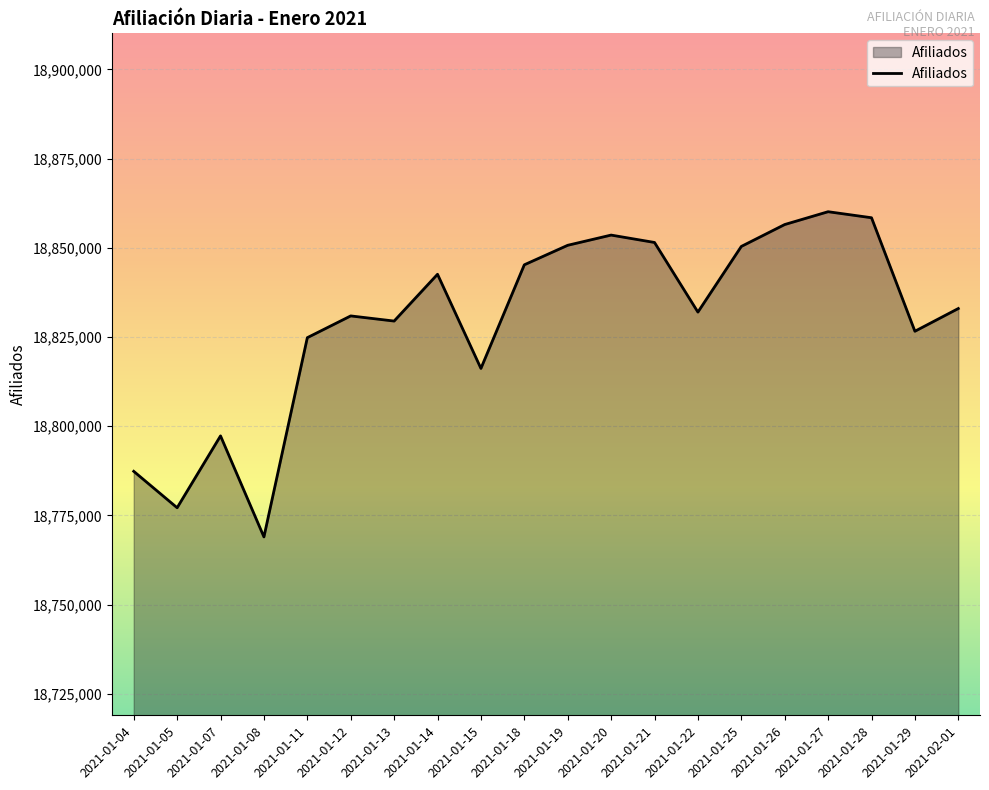

At which category does the data reach its first local valley?

2021-01-05